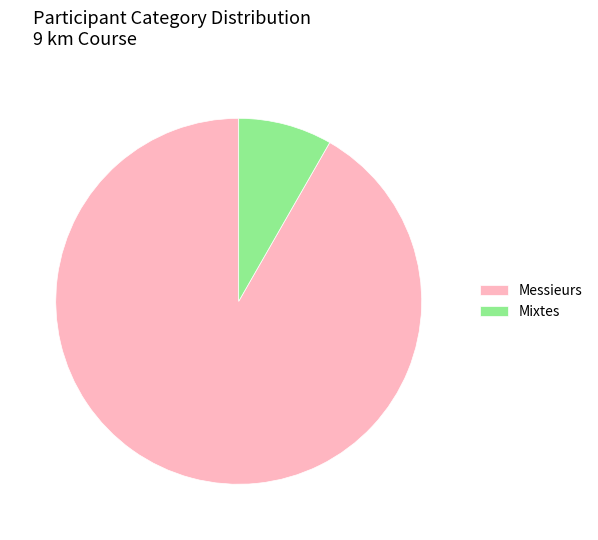

The Mixtes slice represents 8% of the pie. True or false?

True